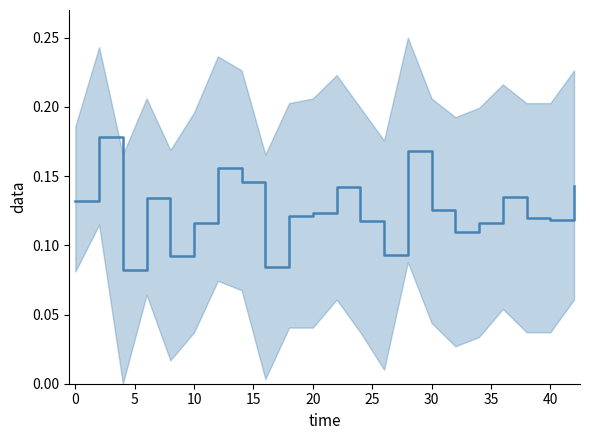

How many interior local valleys (lower than both neighbors) does the data have?

6